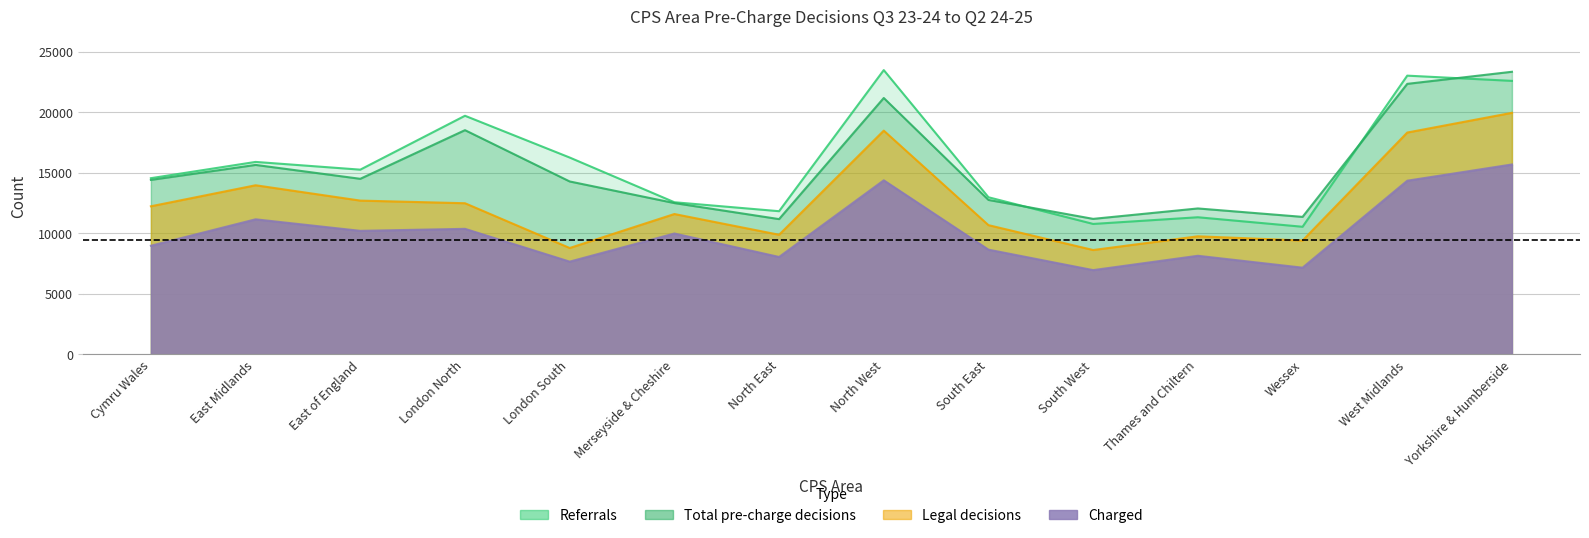

At which label does Referrals first exceed 15242?

East Midlands